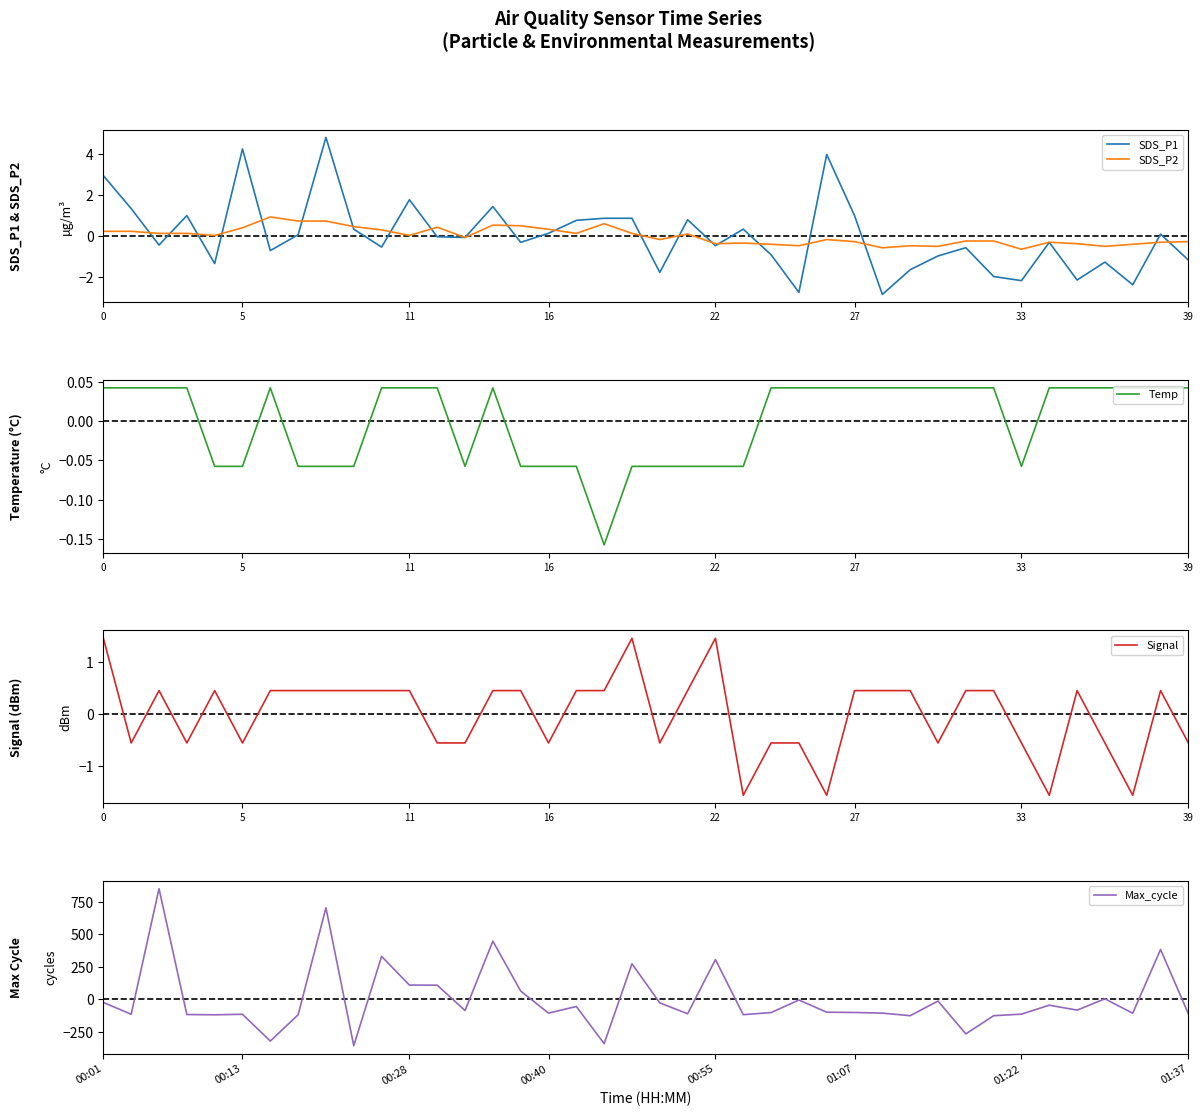

Reading right to left, list all the values displayed in this chart.

SDS_P1: -1.2	0.1	-2.4	-1.3	-2.1	-0.3	-2.2	-2.0	-0.6	-1.0	-1.6	-2.8	1.0	4.0	-2.7	-0.9	0.3	-0.5	0.8	-1.8	0.9	0.9	0.8	0.1	-0.3	1.4	-0.1	-0.0	1.8	-0.5	0.3	4.8	0.1	-0.7	4.2	-1.3	1.0	-0.4	1.3	2.9
SDS_P2: -0.3	-0.3	-0.4	-0.5	-0.4	-0.3	-0.6	-0.2	-0.2	-0.5	-0.5	-0.6	-0.3	-0.2	-0.5	-0.4	-0.3	-0.4	0.1	-0.2	0.1	0.6	0.1	0.3	0.5	0.5	-0.1	0.4	0.0	0.3	0.5	0.7	0.7	0.9	0.4	0.0	0.1	0.1	0.2	0.2
Temp: 0.0	0.0	0.0	0.0	0.0	0.0	-0.1	0.0	0.0	0.0	0.0	0.0	0.0	0.0	0.0	0.0	-0.1	-0.1	-0.1	-0.1	-0.1	-0.2	-0.1	-0.1	-0.1	0.0	-0.1	0.0	0.0	0.0	-0.1	-0.1	-0.1	0.0	-0.1	-0.1	0.0	0.0	0.0	0.0
Signal: -0.5	0.5	-1.5	-0.5	0.5	-1.5	-0.5	0.5	0.5	-0.5	0.5	0.5	0.5	-1.5	-0.5	-0.5	-1.5	1.5	0.5	-0.5	1.5	0.5	0.5	-0.5	0.5	0.5	-0.5	-0.5	0.5	0.5	0.5	0.5	0.5	0.5	-0.5	0.5	-0.5	0.5	-0.5	1.5
Max_cycle: -112.3	382.7	-108.3	2.7	-84.3	-46.3	-115.3	-127.3	-267.3	-14.3	-127.3	-107.3	-102.3	-100.3	-6.3	-103.3	-119.3	304.7	-112.3	-28.3	272.7	-342.3	-56.3	-107.3	62.7	446.7	-87.3	107.7	108.7	329.7	-358.3	703.7	-120.3	-322.3	-116.3	-120.3	-118.3	850.7	-116.3	-25.3